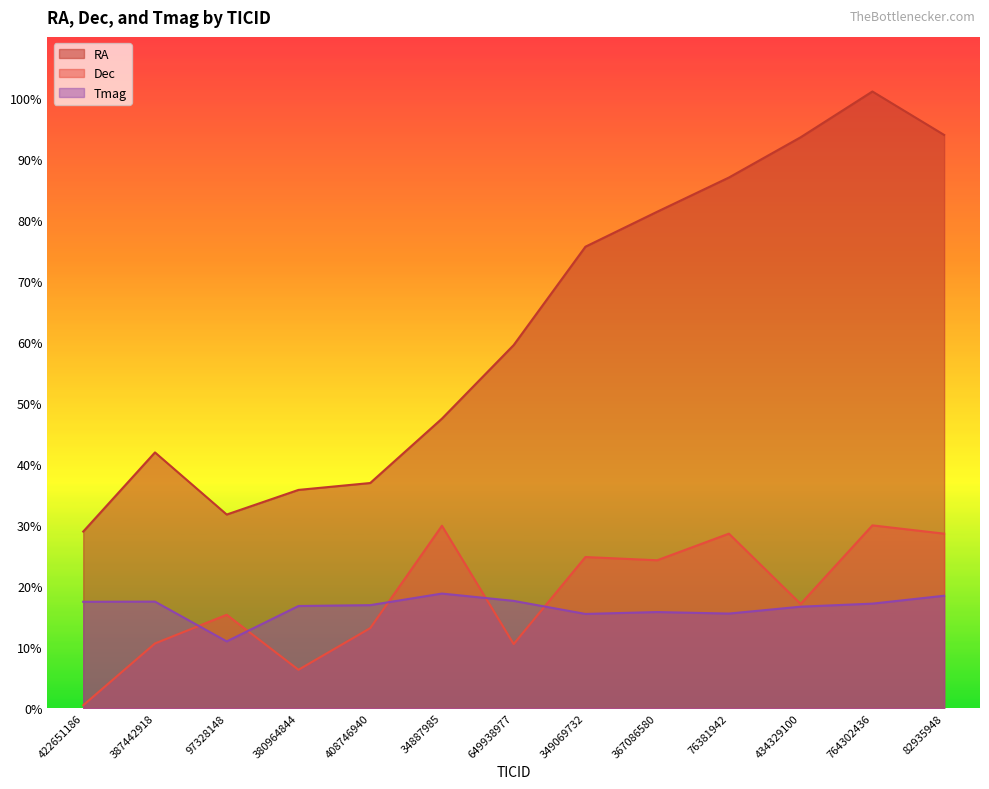

Reading left to right, list all the values displayed in this chart.

RA: 28.9	41.9	31.7	35.8	36.9	47.4	59.5	75.6	81.3	87.0	93.6	101.1	93.9
Dec: 0.5	10.6	15.3	6.3	13.1	29.9	10.5	24.8	24.2	28.6	17.1	29.9	28.6
Tmag: 17.4	17.4	10.9	16.7	16.9	18.8	17.6	15.4	15.7	15.5	16.6	17.1	18.4